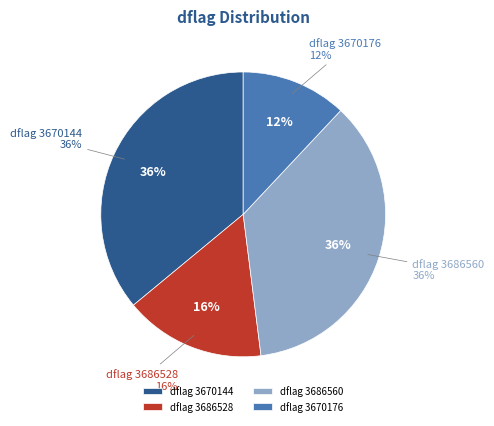

Count the number of slices in the pie.

4